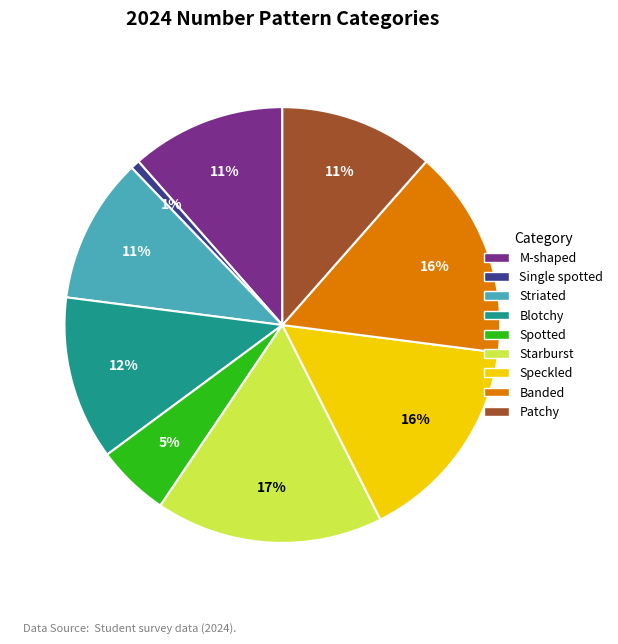

Does Speckled represent more than half of the total?

No